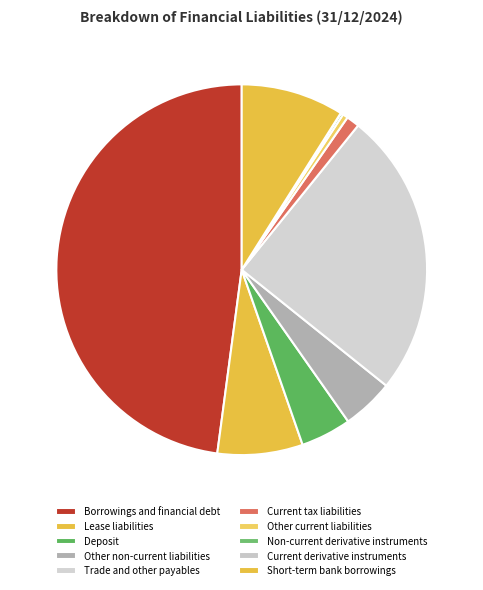

To the nearest percent, what percentage of the pie is Current tax liabilities?

1%